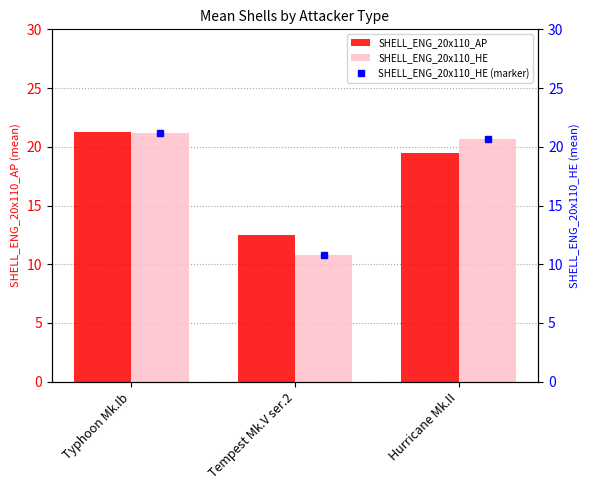

What is the total value across all series at Typhoon Mk.Ib?

42.5